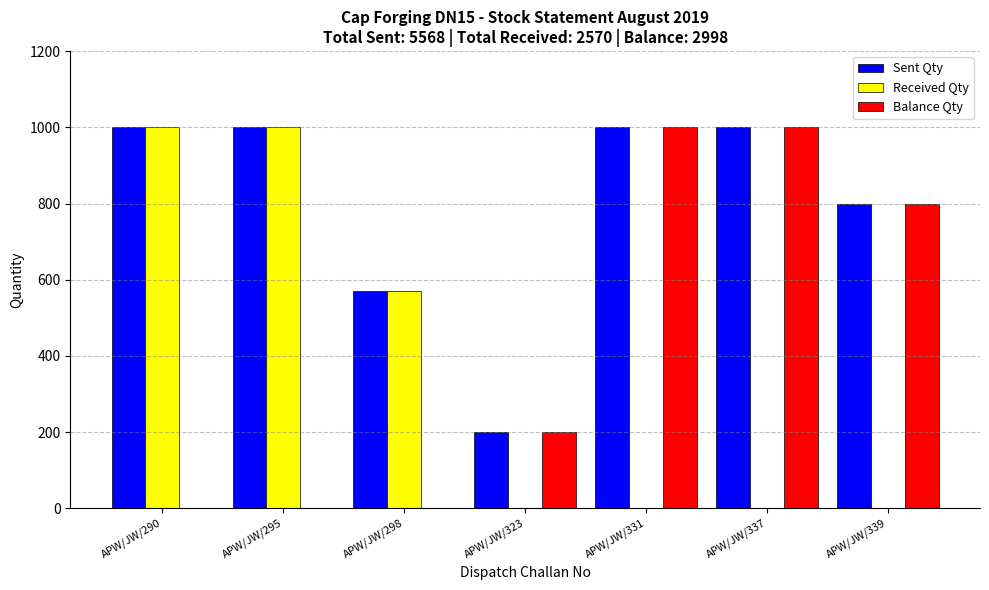

Does the chart contain stacked bars?

No